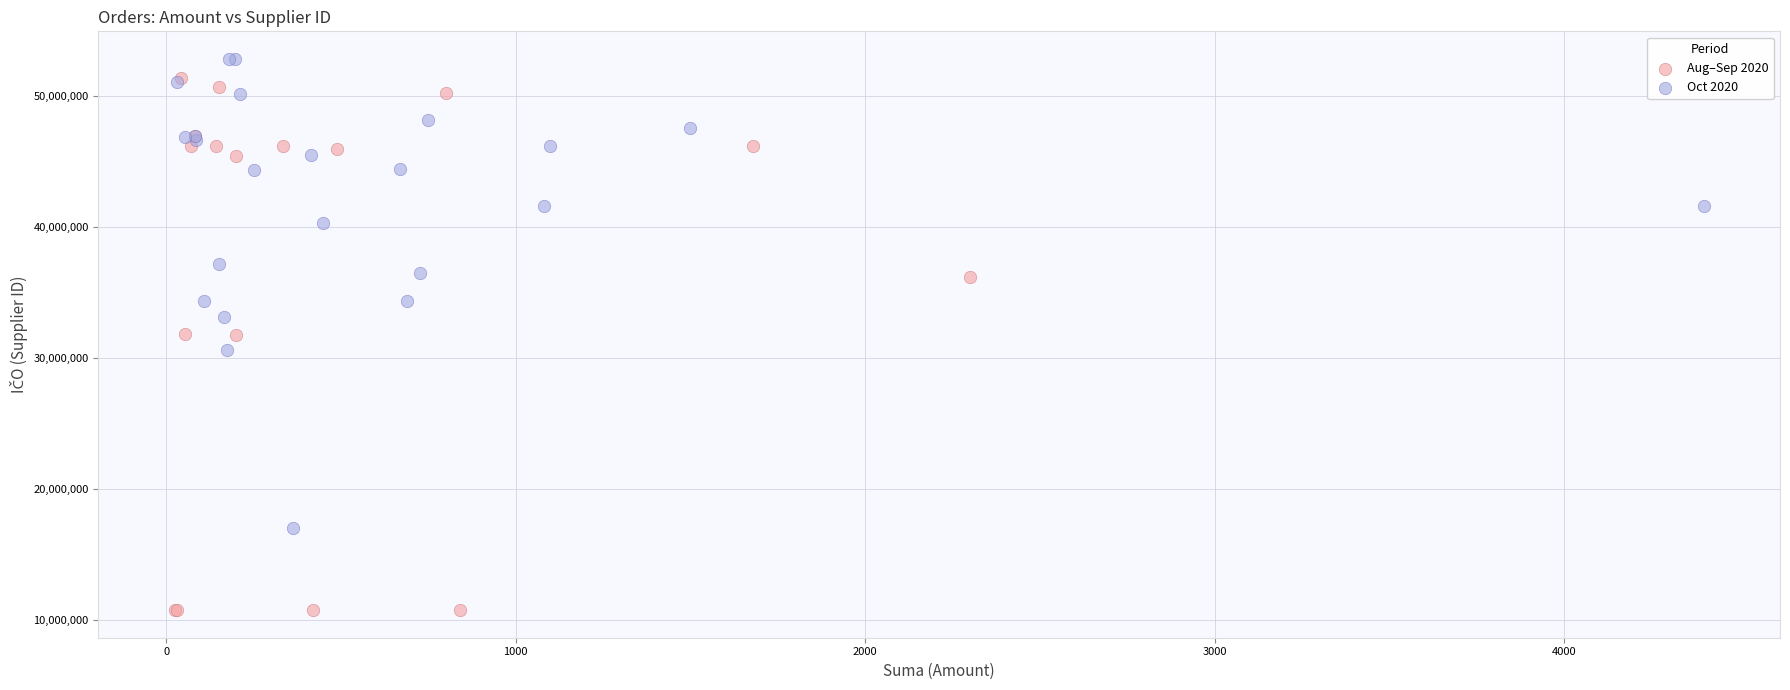

Which series contains the lowest Y value?

Aug–Sep 2020